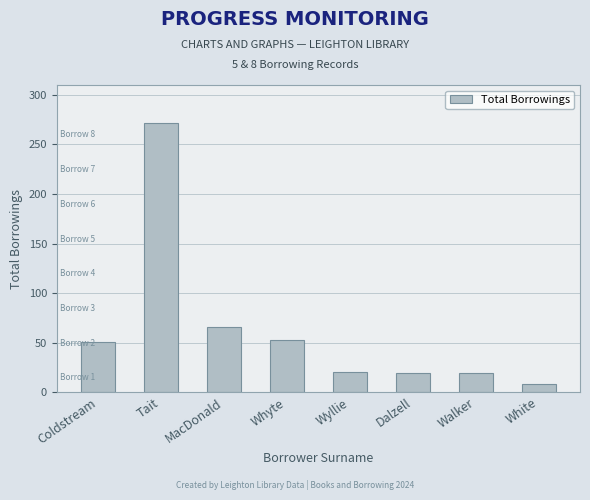

The value at Tait is 272. True or false?

True